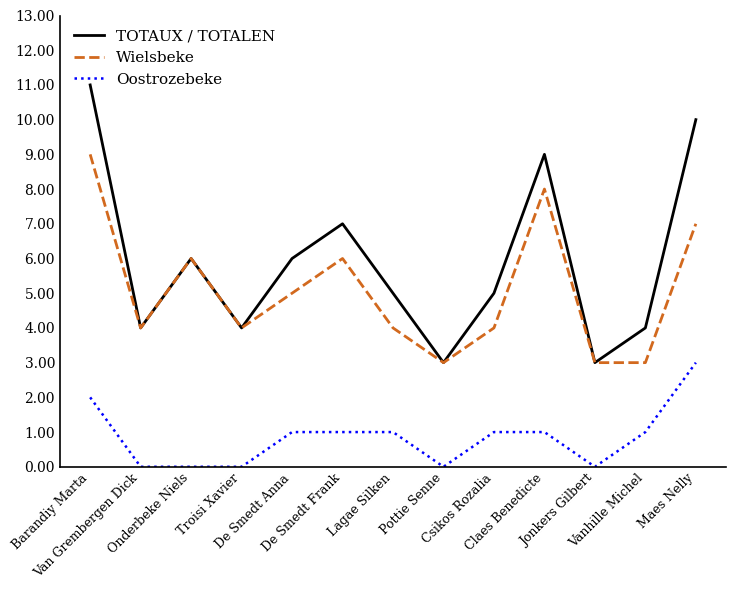

True or false: Oostrozebeke and Wielsbeke cross at least once.

False